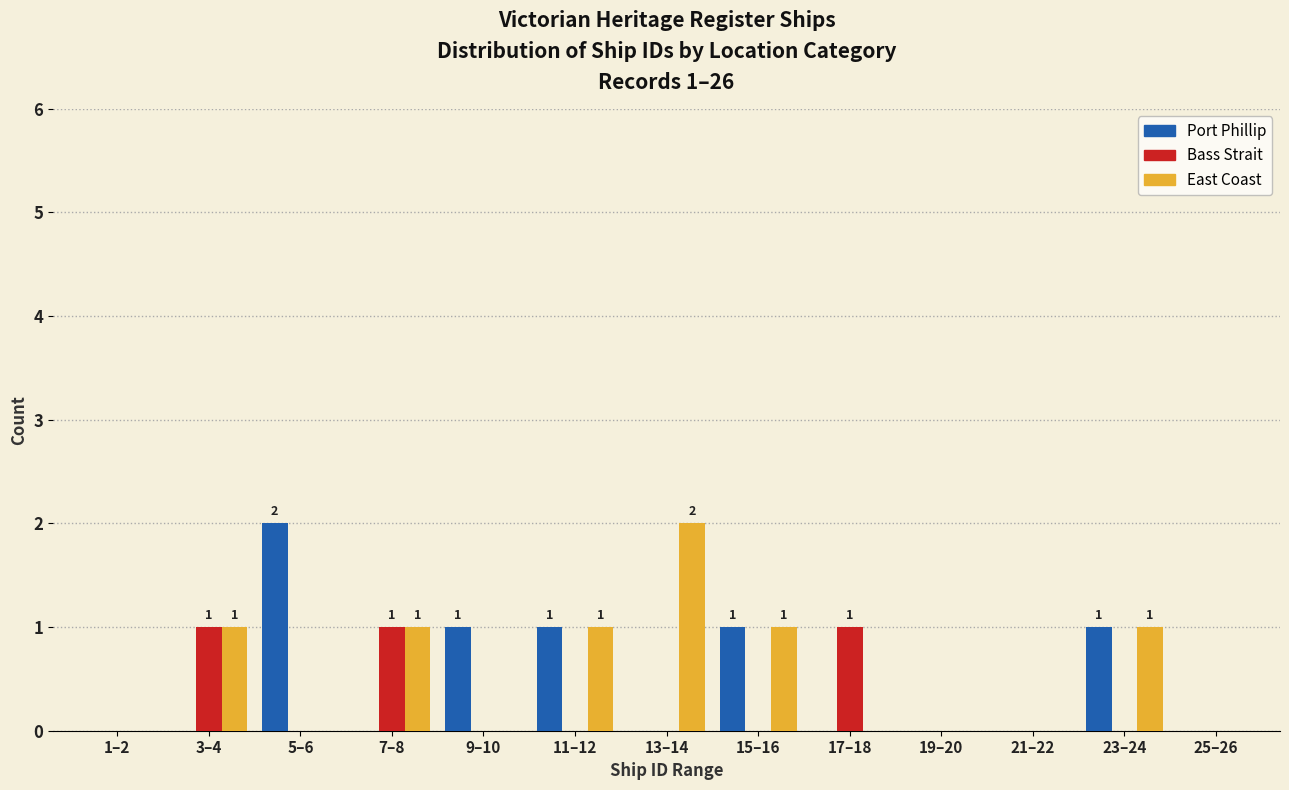

What is the sum of all Bass Strait values?

3